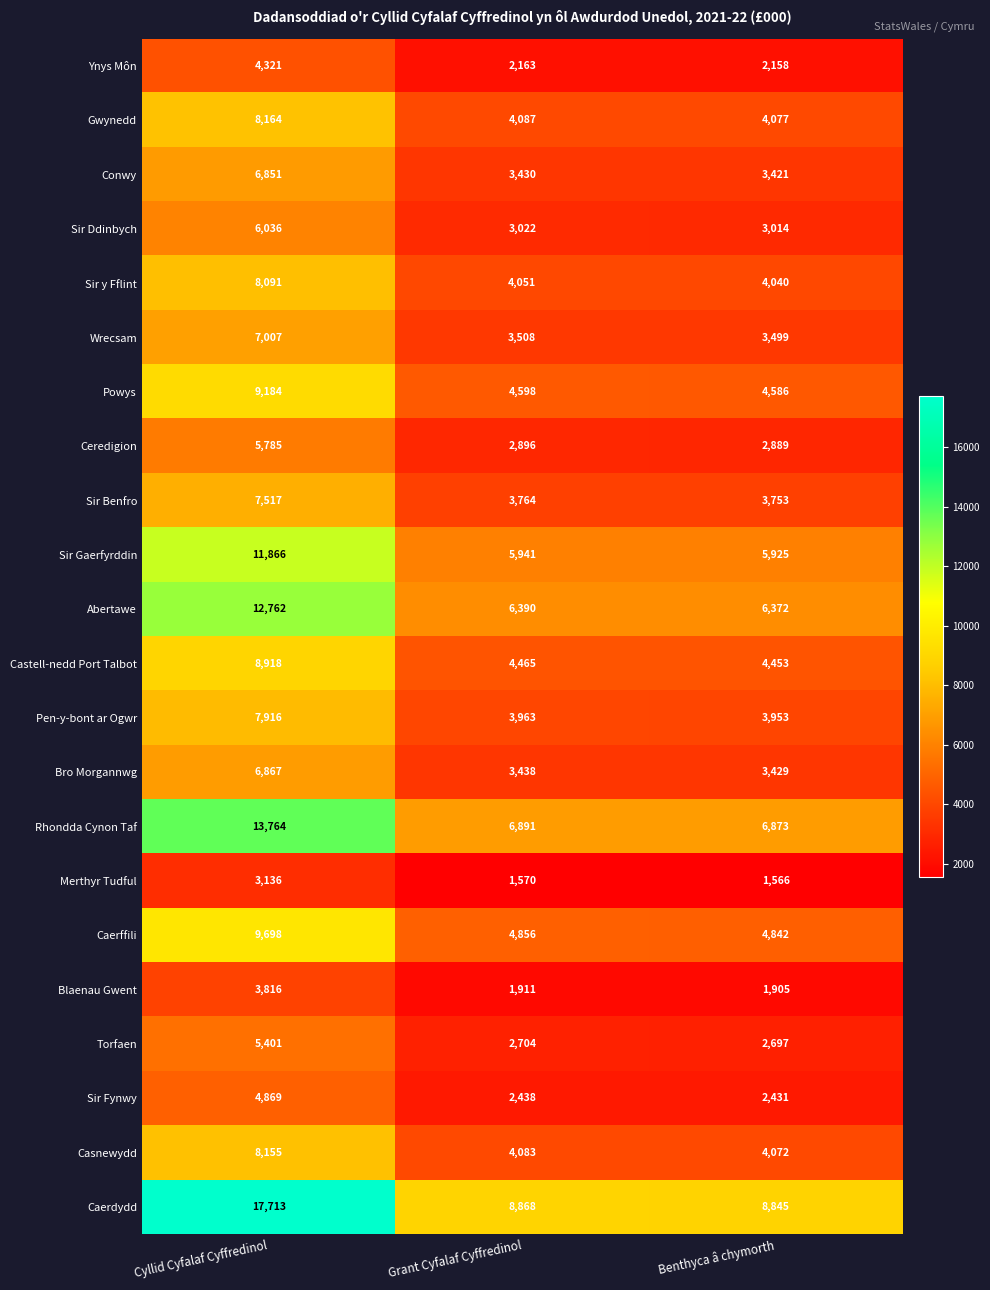

Is the value of Blaenau Gwent at Cyllid Cyfalaf Cyffredinol greater than the value of Merthyr Tudful at Grant Cyfalaf Cyffredinol?

Yes